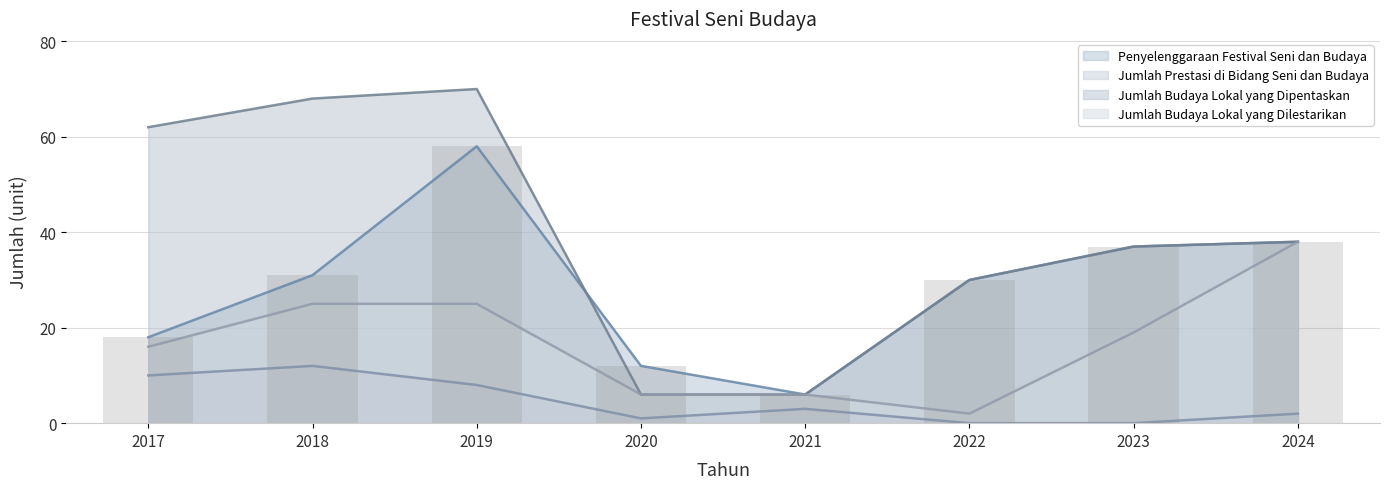

Which category has the lowest value in the Penyelenggaraan Festival Seni dan Budaya series?

2021